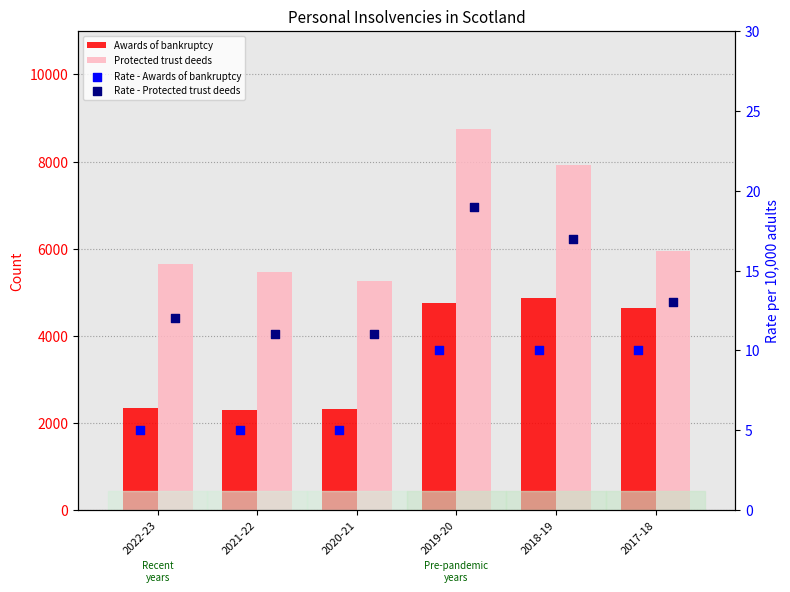

Which series reaches the maximum Y coordinate?

Protected trust deeds